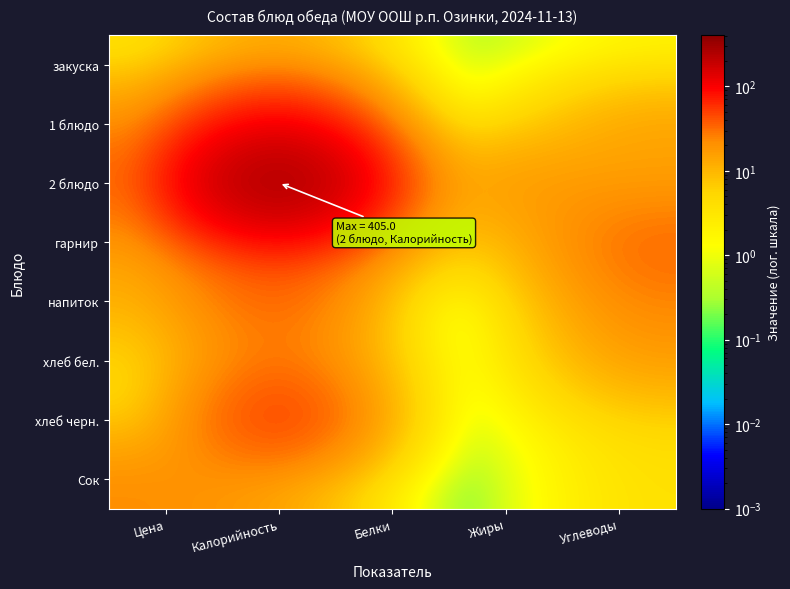

How many distinct data groups are displayed?

8